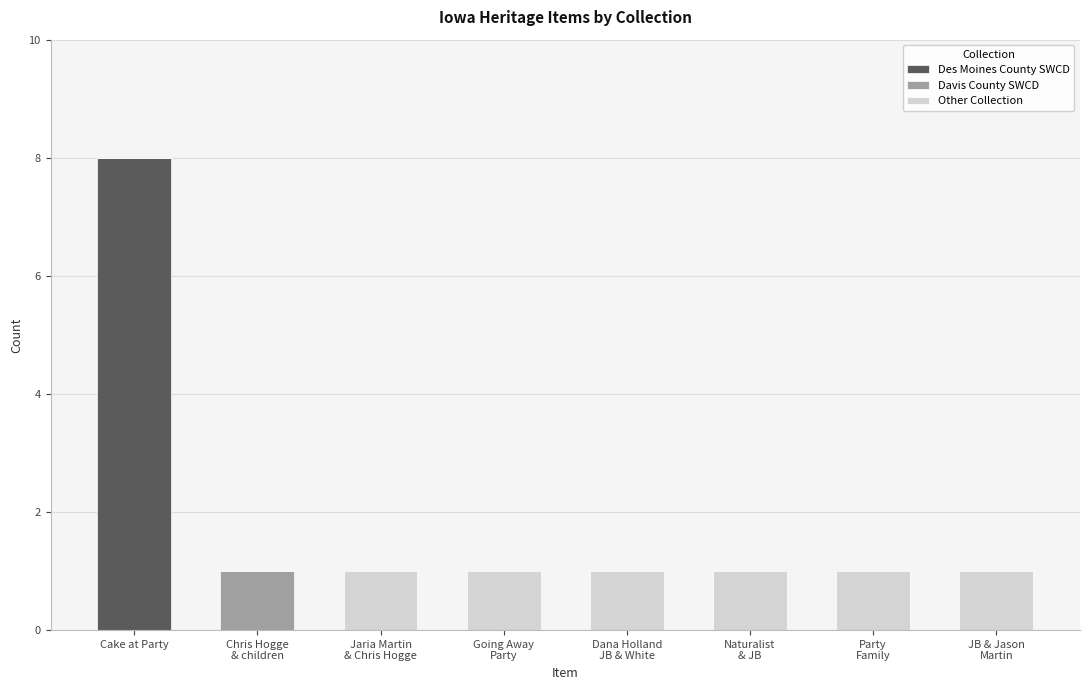

What is the maximum value for Des Moines County SWCD?

8